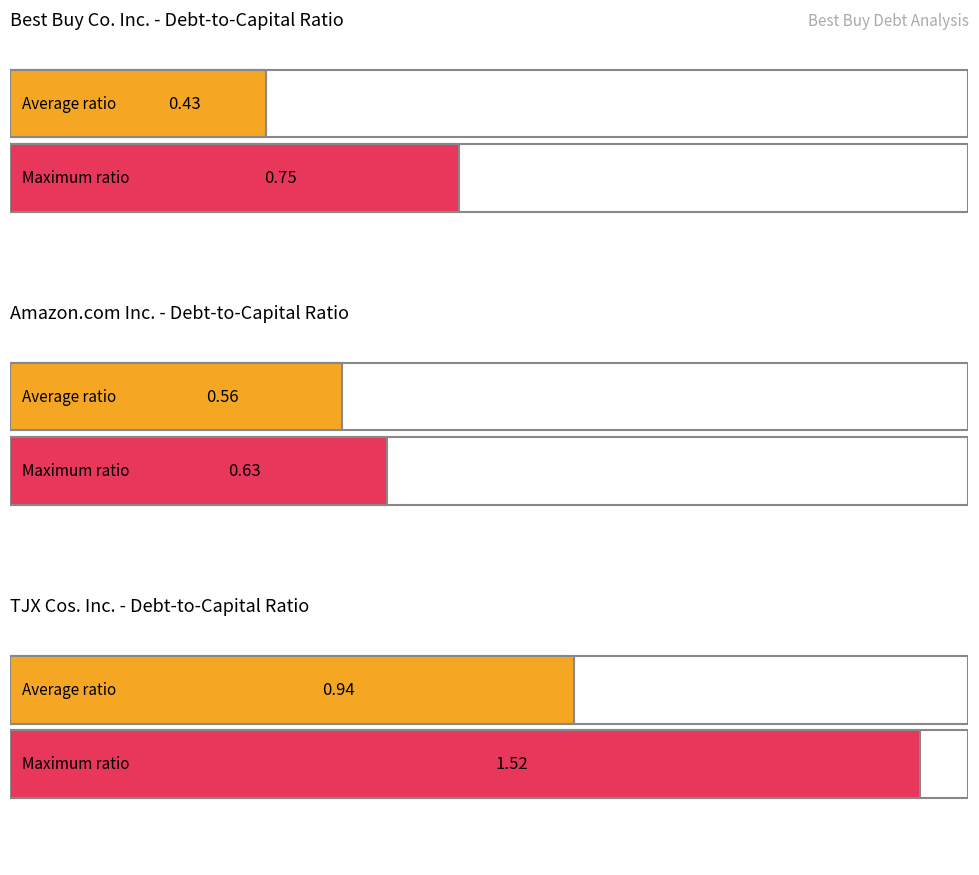

True or false: Ratio d endettement Best Buy has a value of 0.4 at 2022-10-29.

True